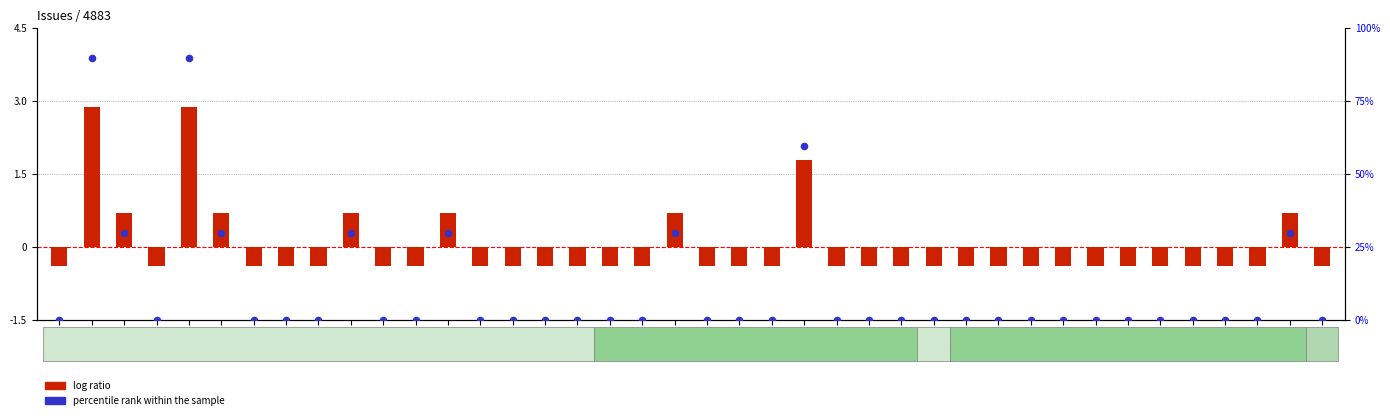

What are all the series names shown in the legend?

log ratio, percentile rank within the sample